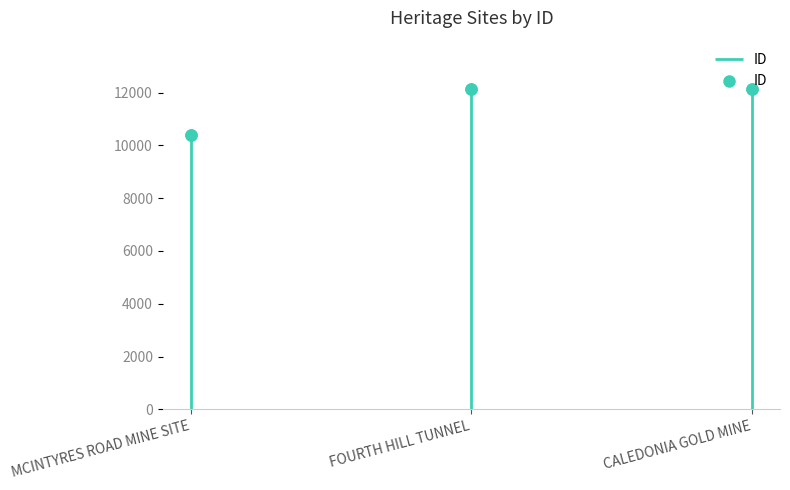

What is the ratio of the value at CALEDONIA GOLD MINE to the value at MCINTYRES ROAD MINE SITE?

1.2